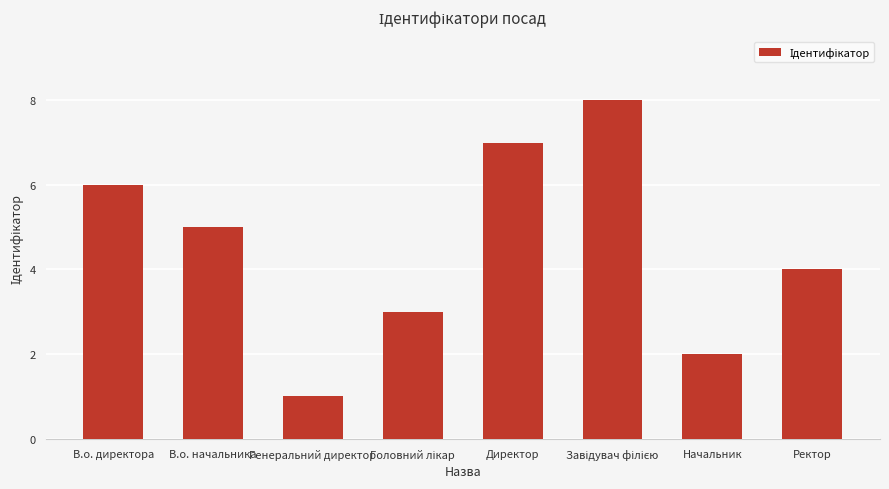

What is the value of the 8th bar from the left?

4